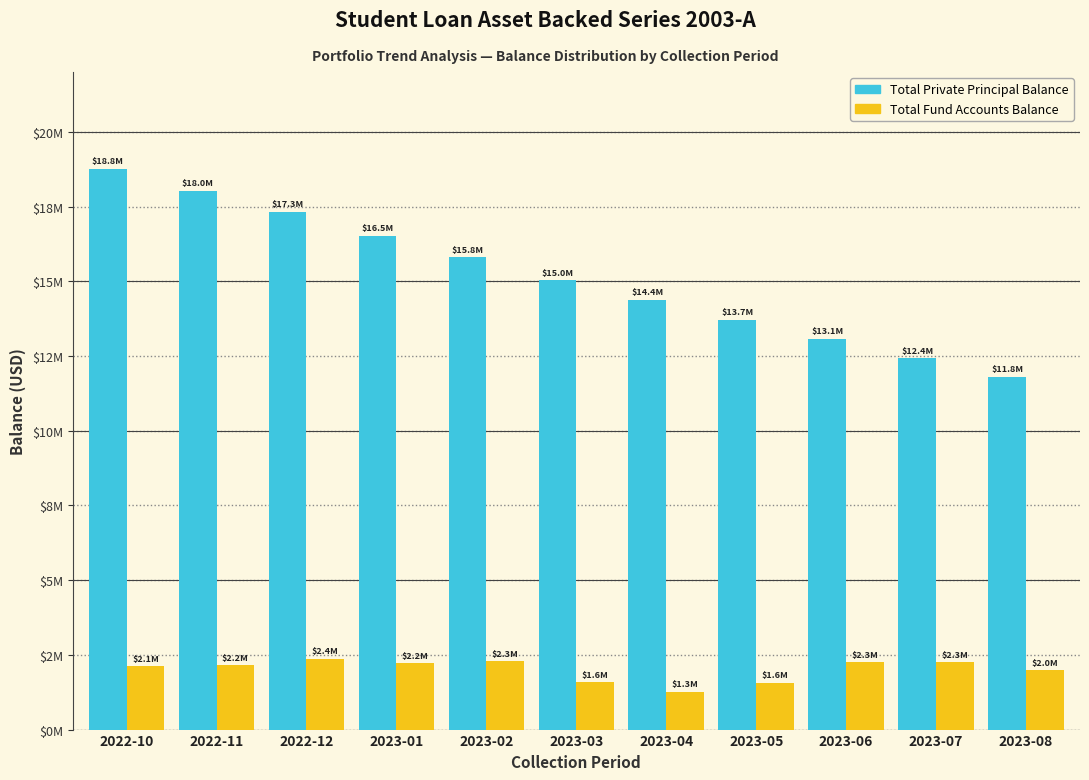

What are all the series names shown in the legend?

Total Private Principal Balance, Total Fund Accounts Balance